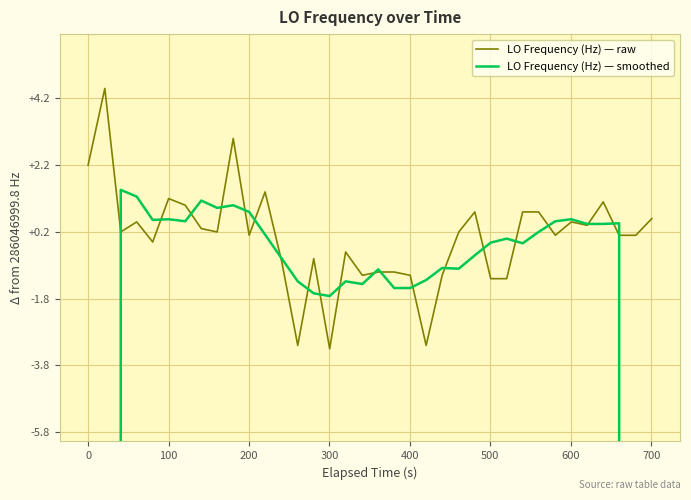

Is the value of LO Frequency (Hz) — raw at 29 greater than the value of LO Frequency (Hz) — smoothed at 19?

Yes